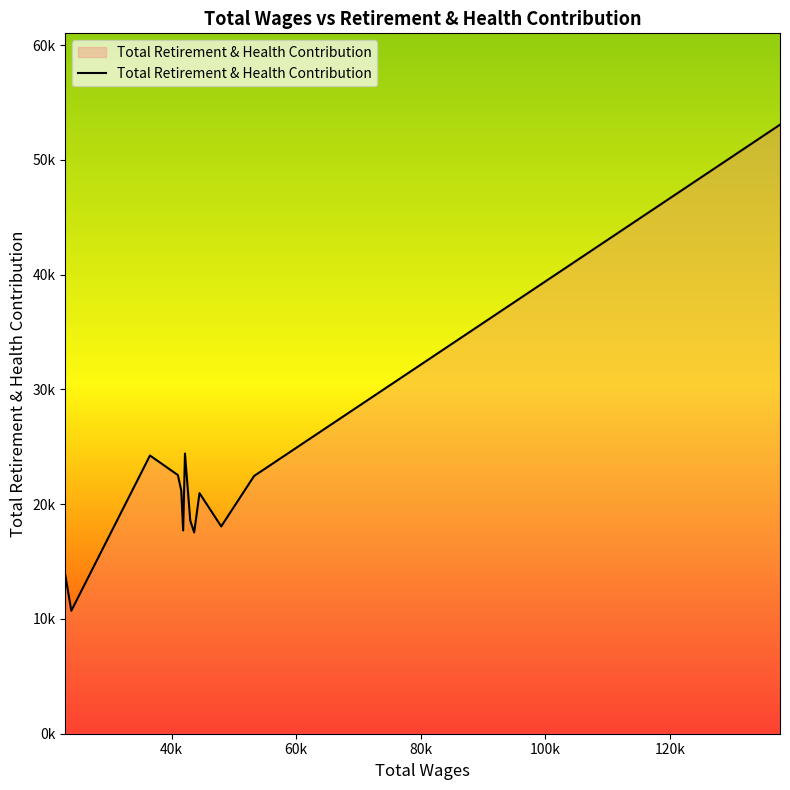

Reading left to right, transcribe all the data shown in this chart.

13779	10716	24246	22541	21183	17710	24419	18566	17541	20968	18066	22460	53075